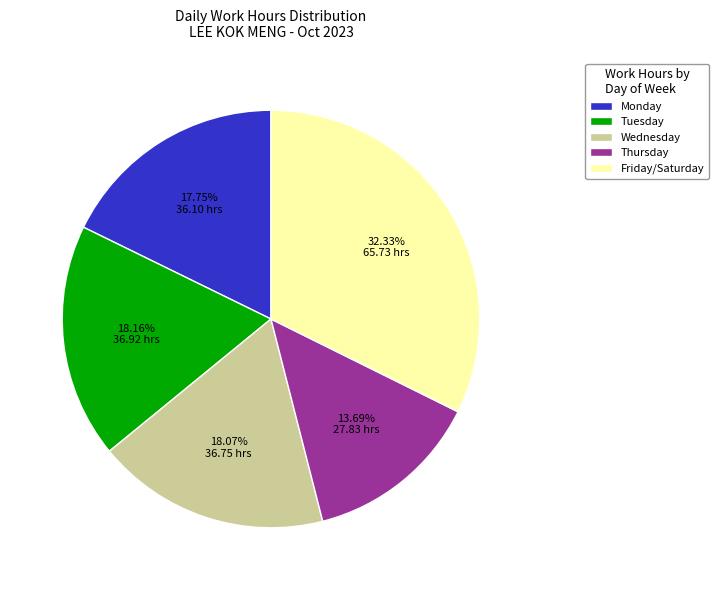

Is the sum of Friday/Saturday and Wednesday greater than half?

Yes